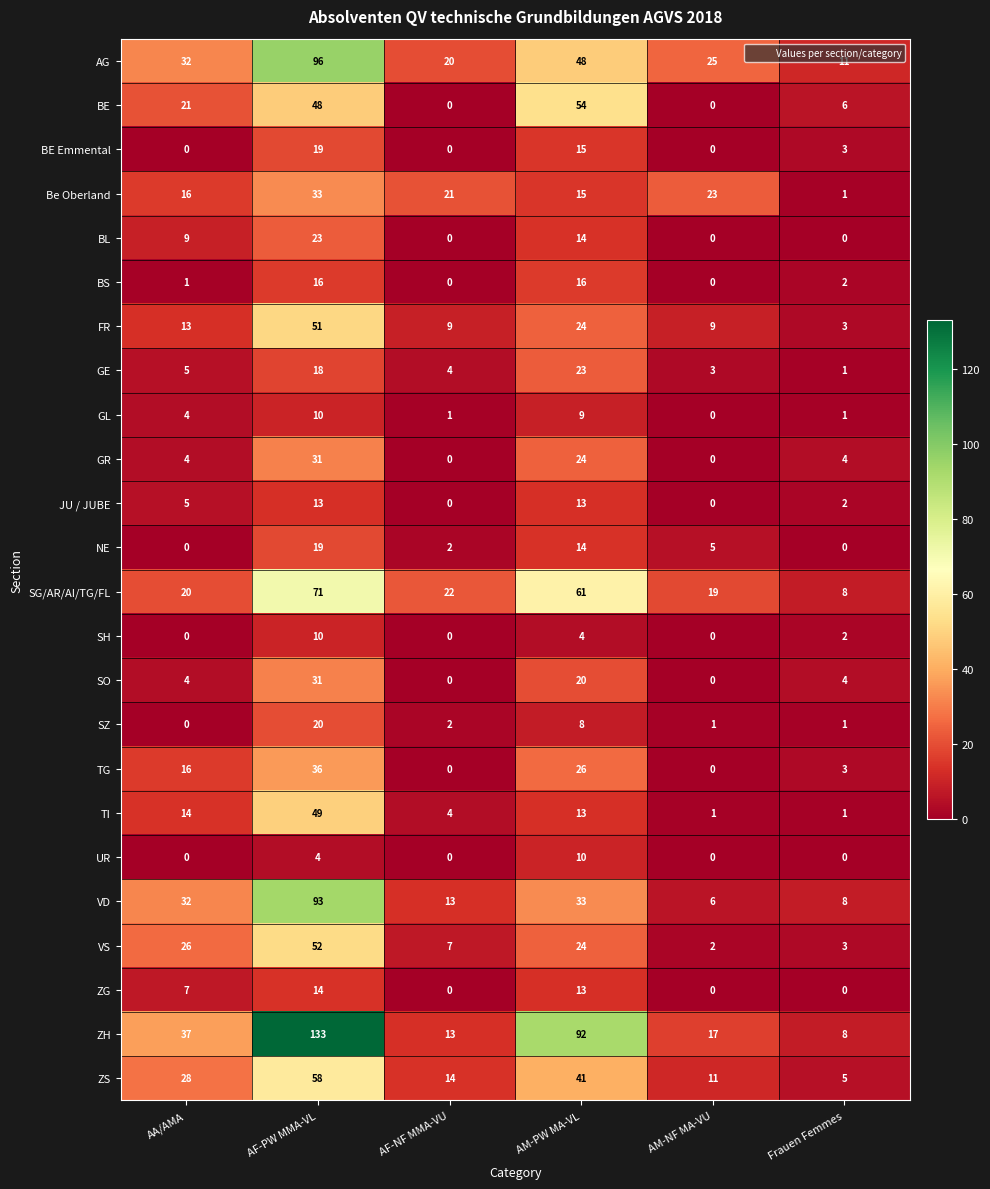

What is the sum of the ZS values at AF-PW MMA-VL and Frauen Femmes?

63